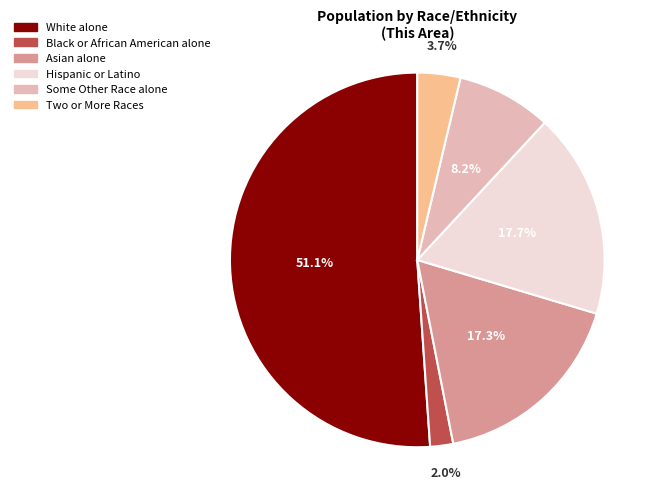

Which slice is the smallest?

Black or African American alone